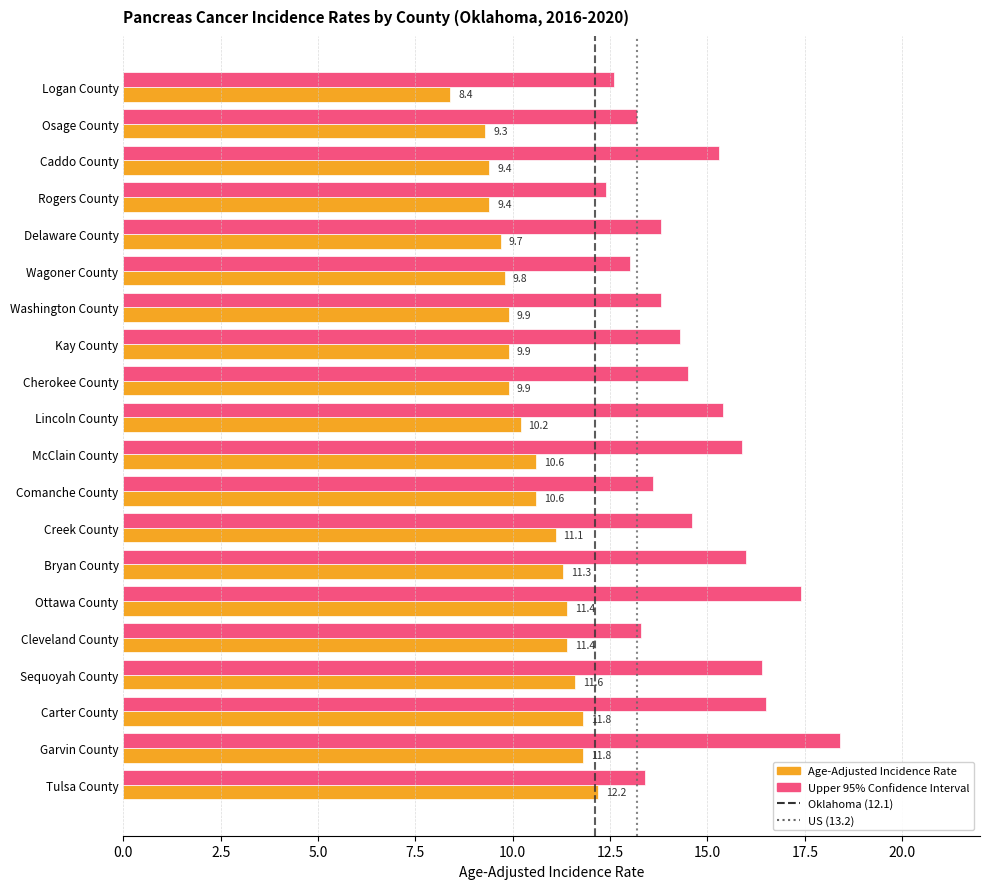

Count the number of data series in this chart.

2